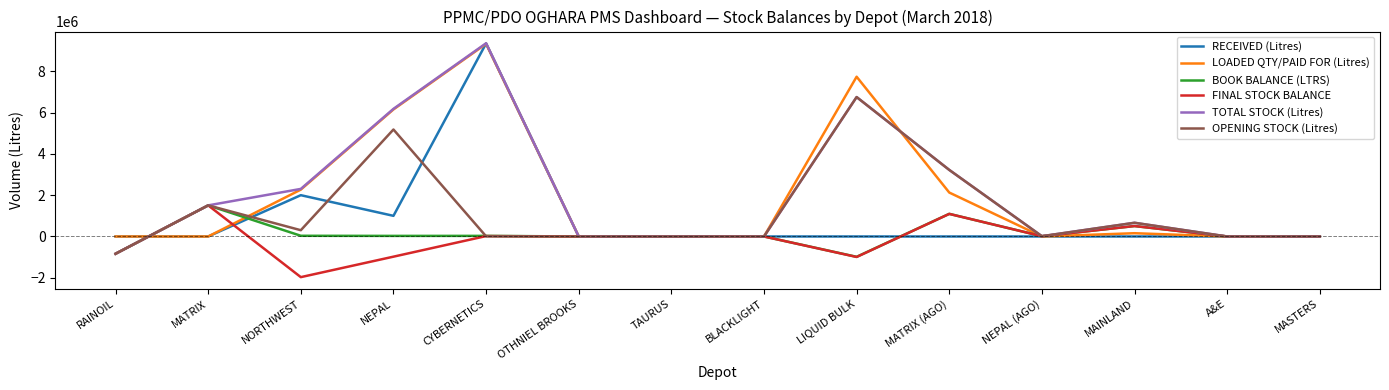

What are all the series names shown in the legend?

RECEIVED (Litres), LOADED QTY/PAID FOR (Litres), BOOK BALANCE (LTRS), FINAL STOCK BALANCE, TOTAL STOCK (Litres), OPENING STOCK (Litres)